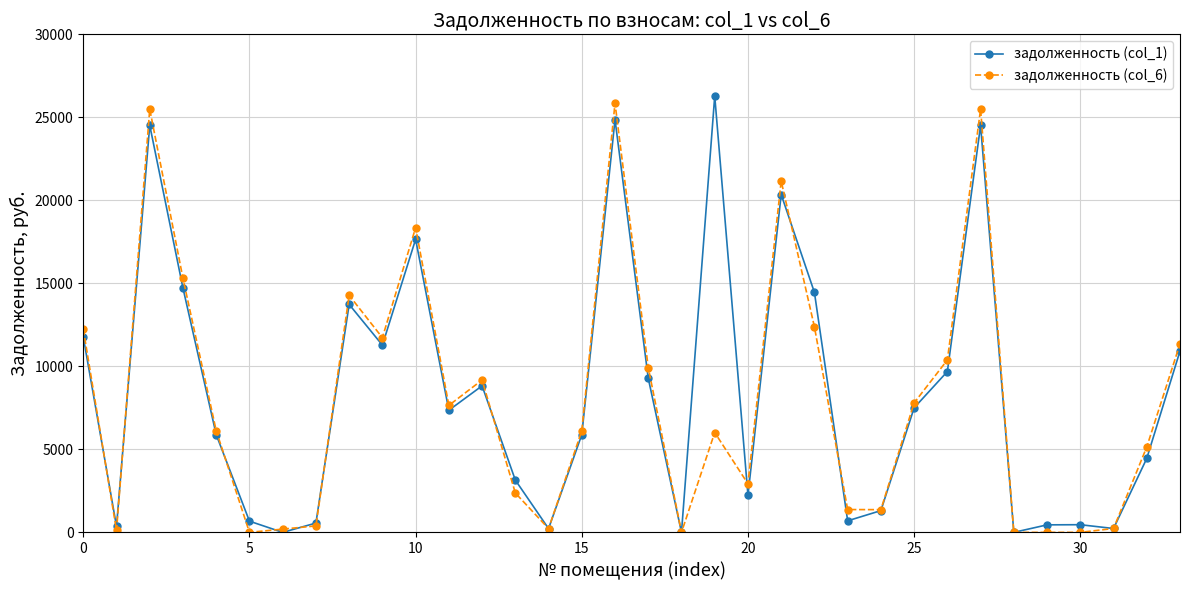

What is the value of the задолженность (col_6) point at the 28th from the left?

25494.0